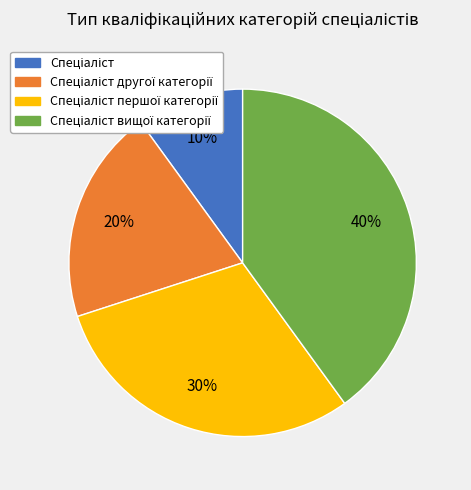

To the nearest percent, what is the average slice percentage?

25%